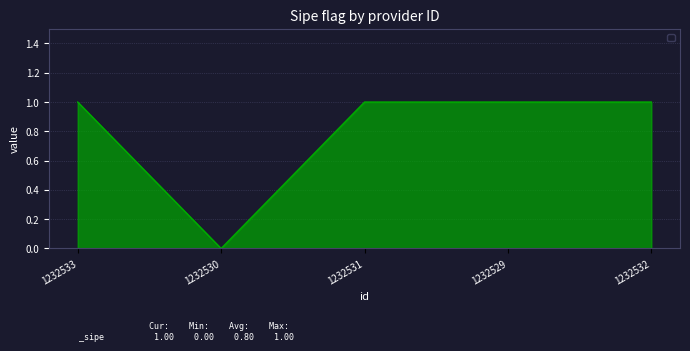

At which category does the chart reach its minimum across all series?

1232530